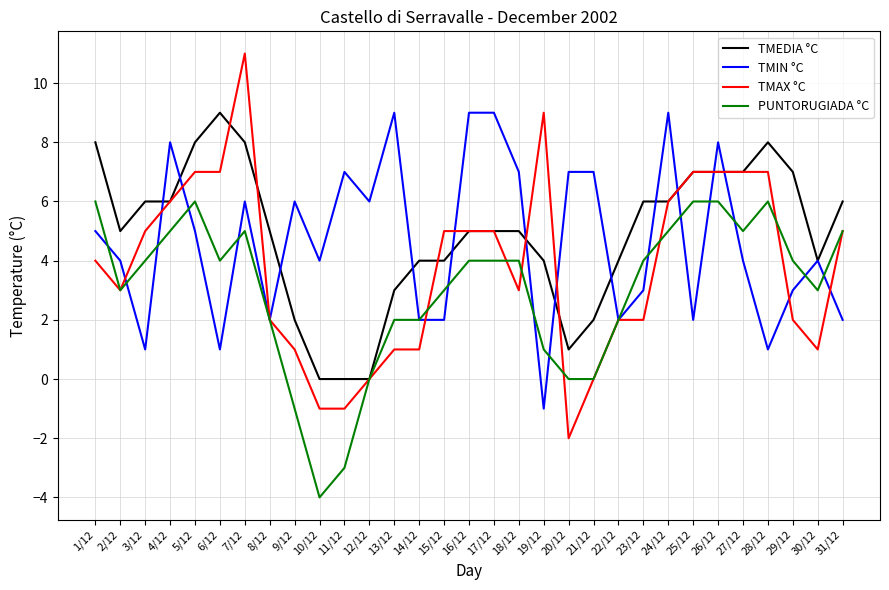

Which series has the largest range (max minus min)?

TMAX °C